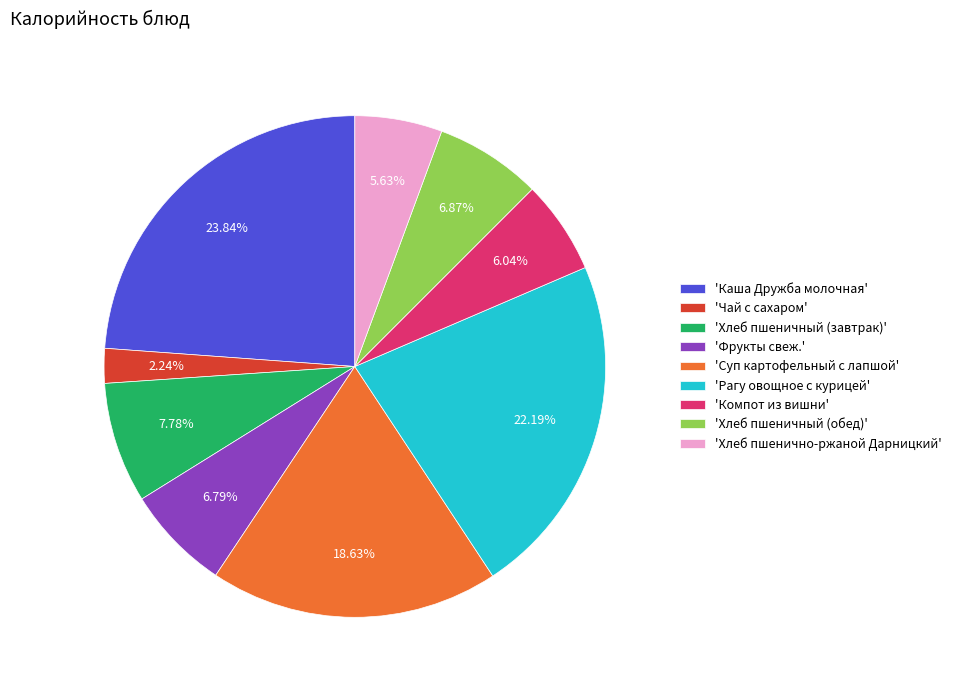

What is the smallest slice in the pie chart?

'Чай с сахаром'